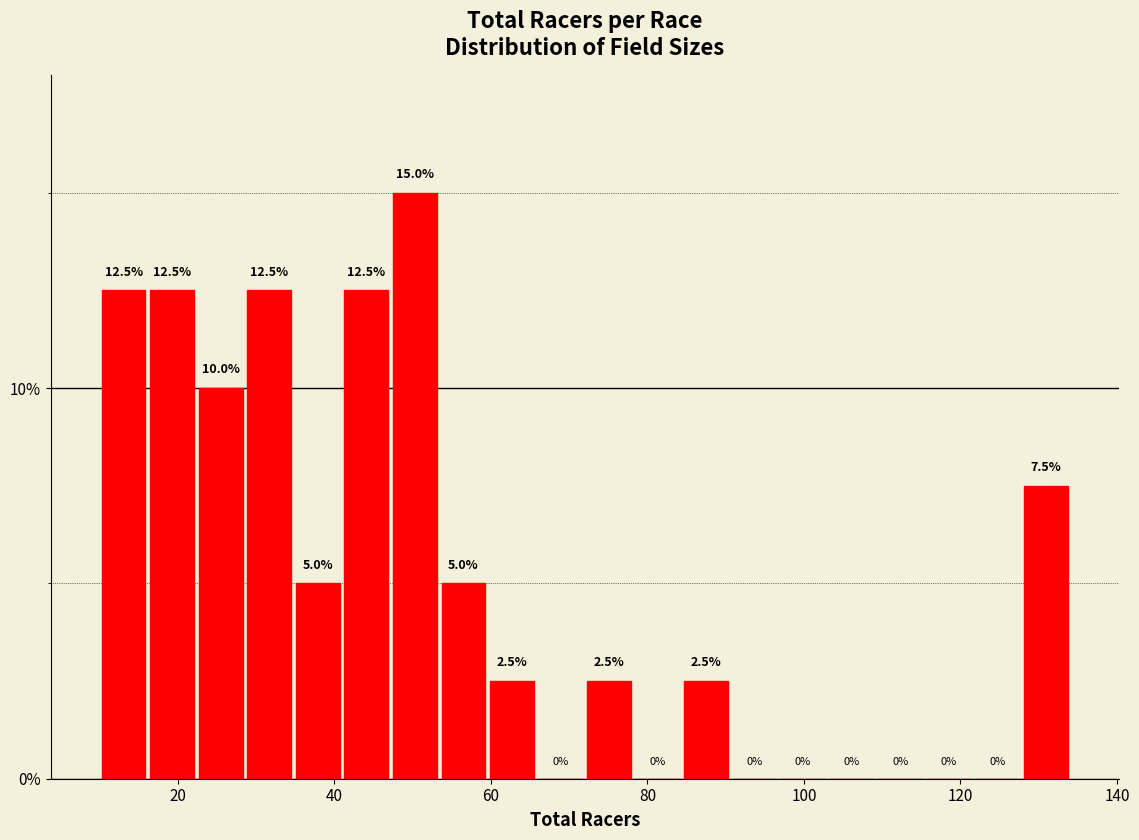

Read against the x-axis, roughly where is the centre of the tallest bar?

50